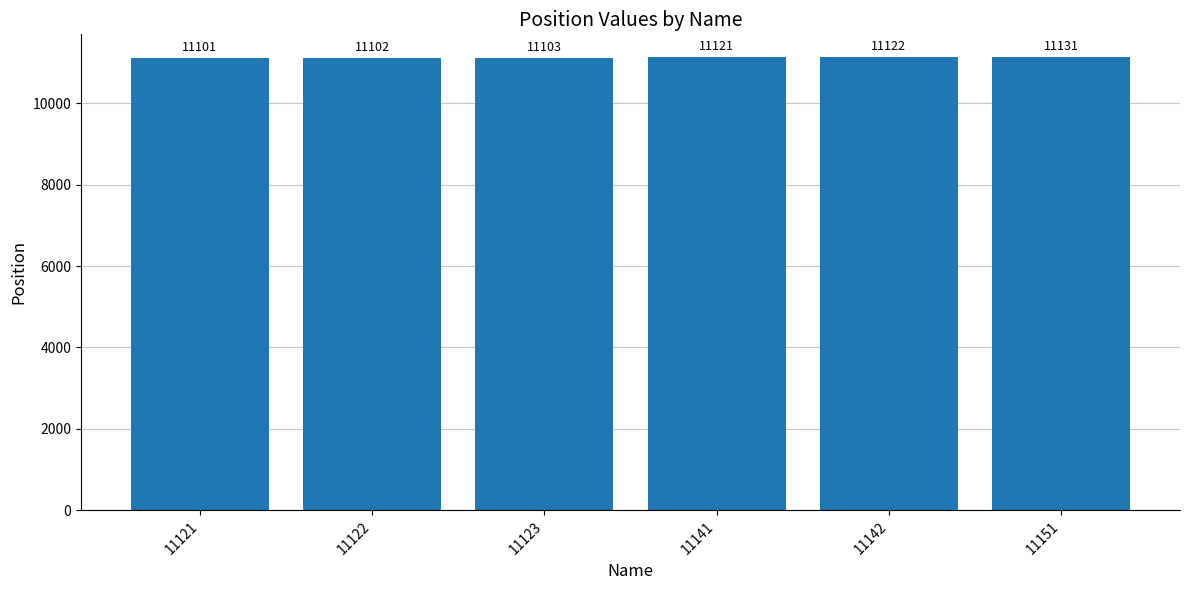

What is the sum of the values at 11122 and 11123?

22205